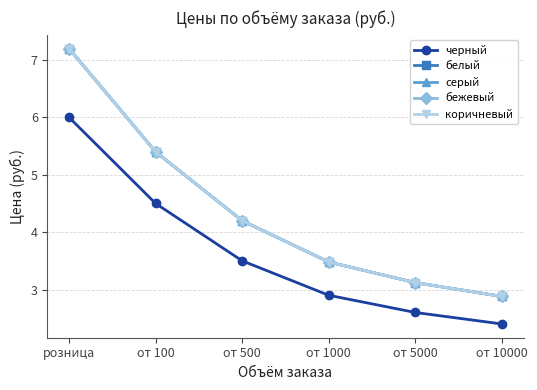

Is the value of серый at от 5000 greater than the value of бежевый at от 100?

No